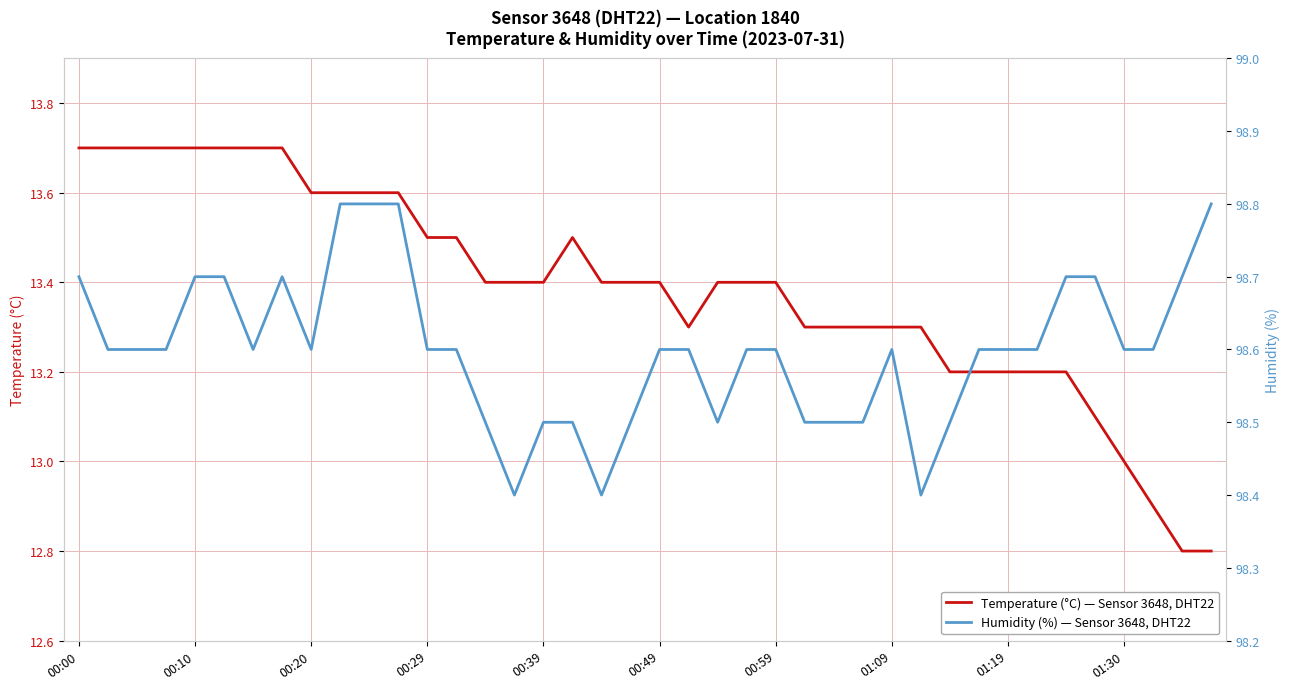

Count the number of categories in the chart.

40